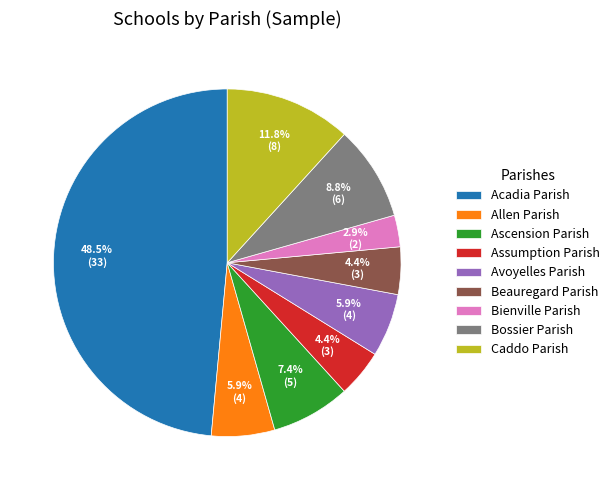

Between Assumption Parish and Ascension Parish, which is larger?

Ascension Parish